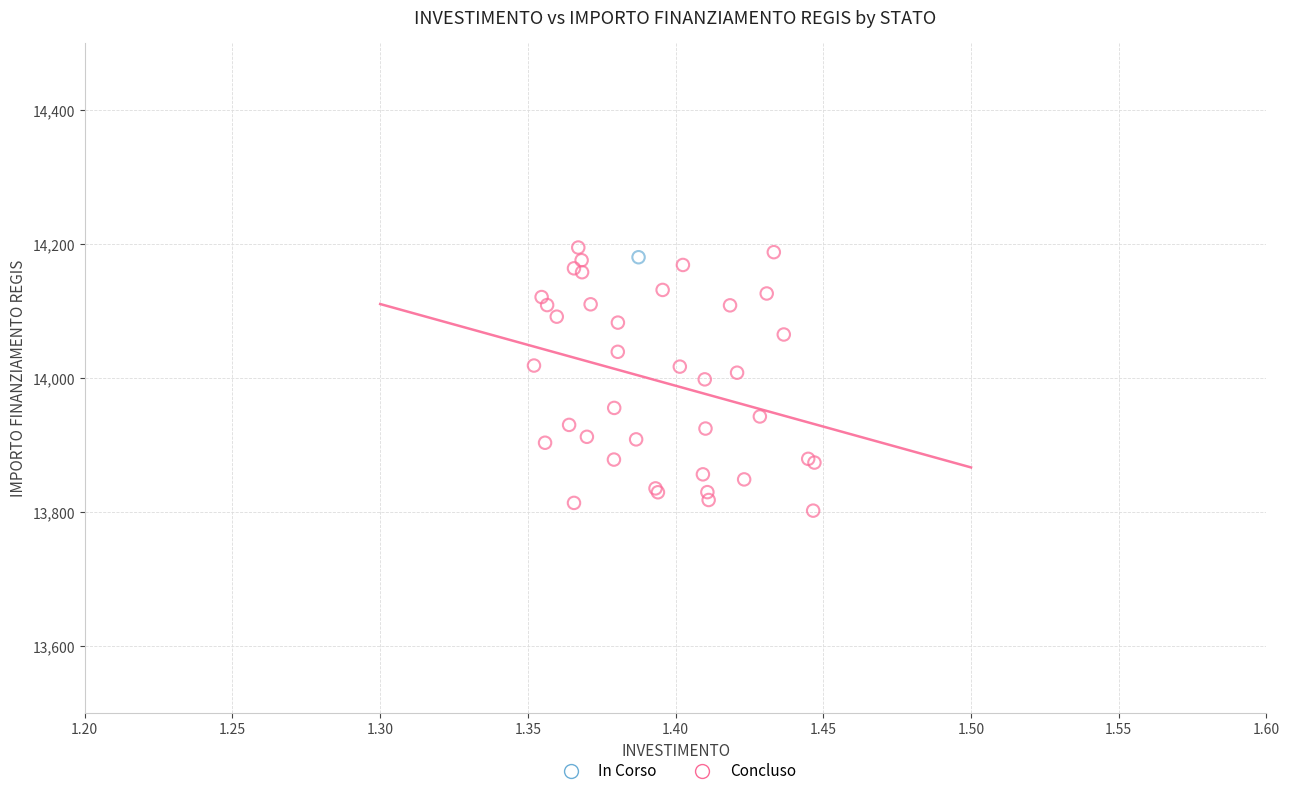

What are all the series names shown in the legend?

In Corso, Concluso